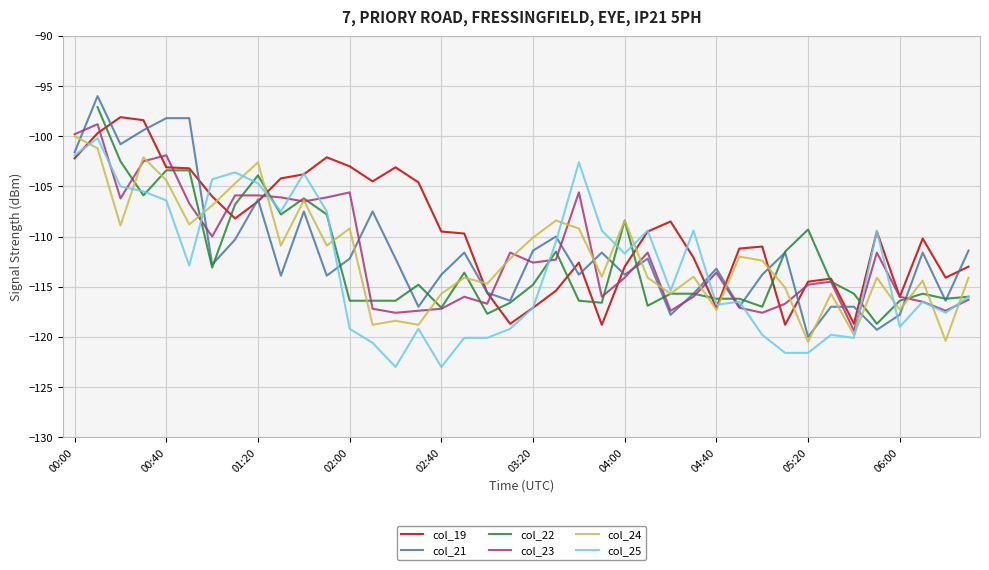

The value of col_21 at 02:00 is -22.9. True or false?

False